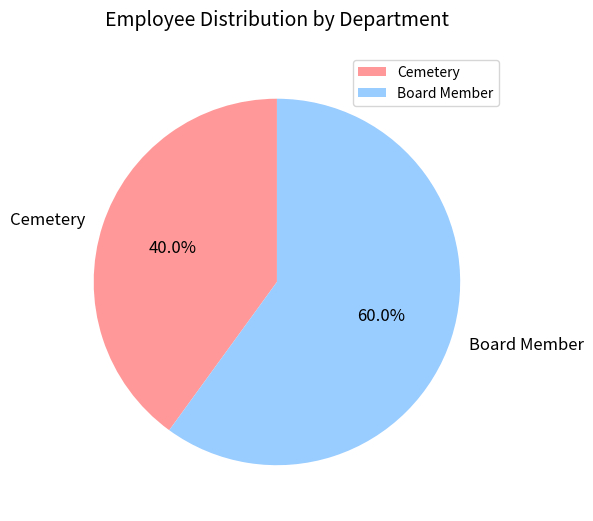

Rank the categories by value from highest to lowest.

Board Member, Cemetery